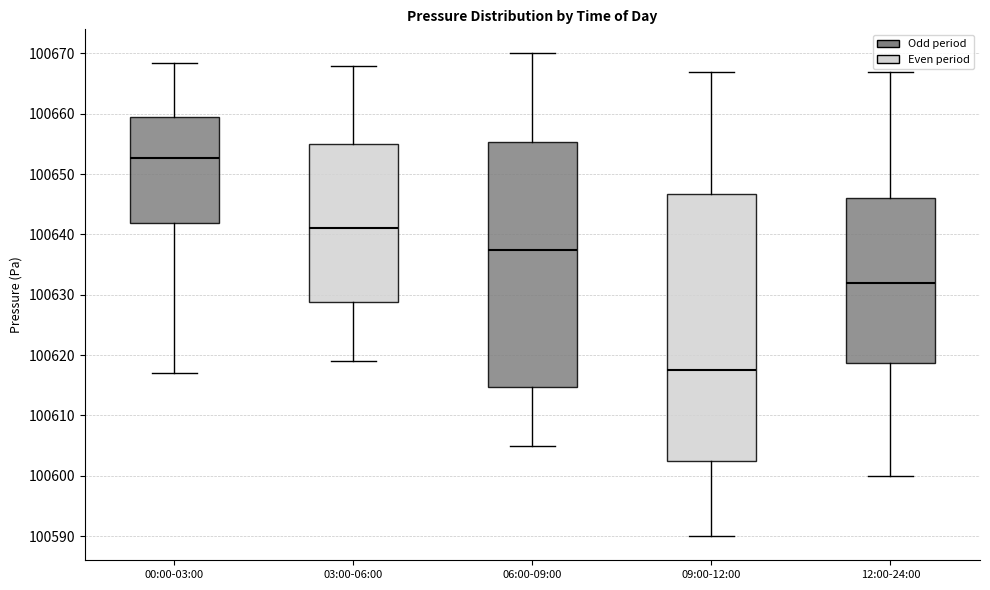

Which box is the tallest, from its lower edge to its upper edge?

09:00-12:00